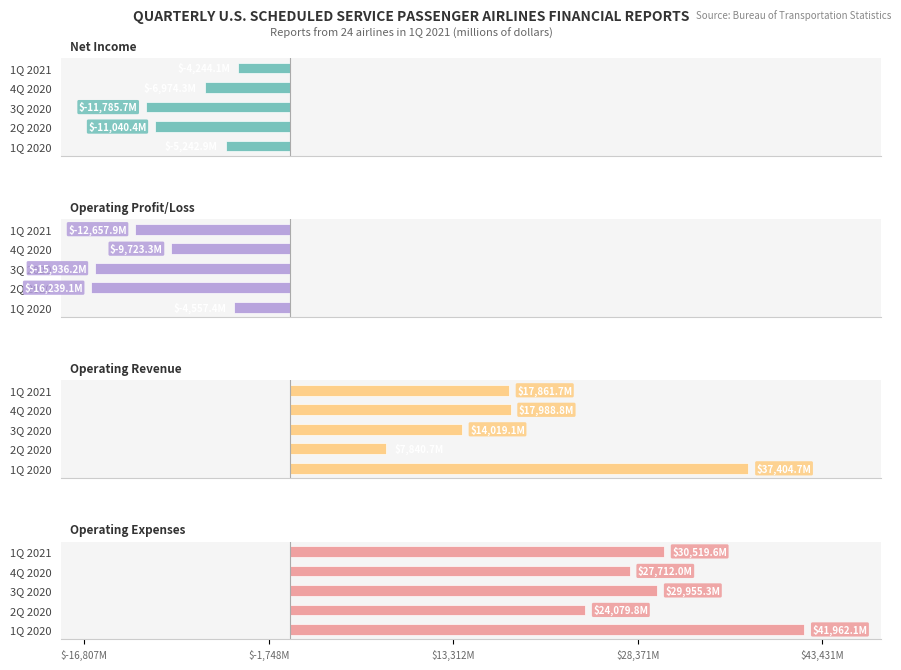

What are all the series names shown in the legend?

Net Income, Operating Profit/Loss, Operating Revenue, Operating Expenses